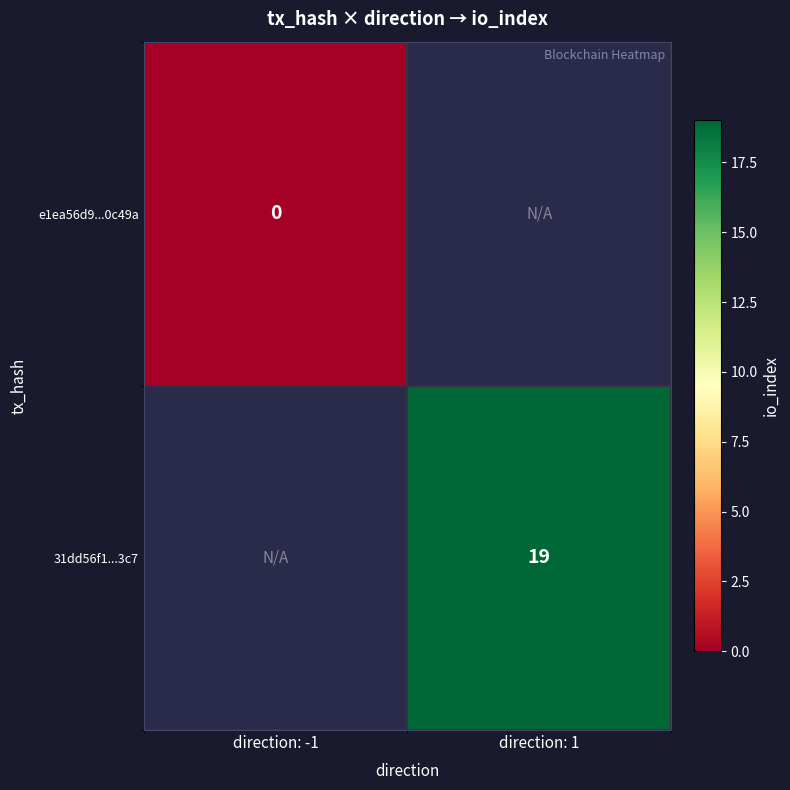

The 31dd56f1...3c7 series shows 19 at direction: 1. True or false?

True